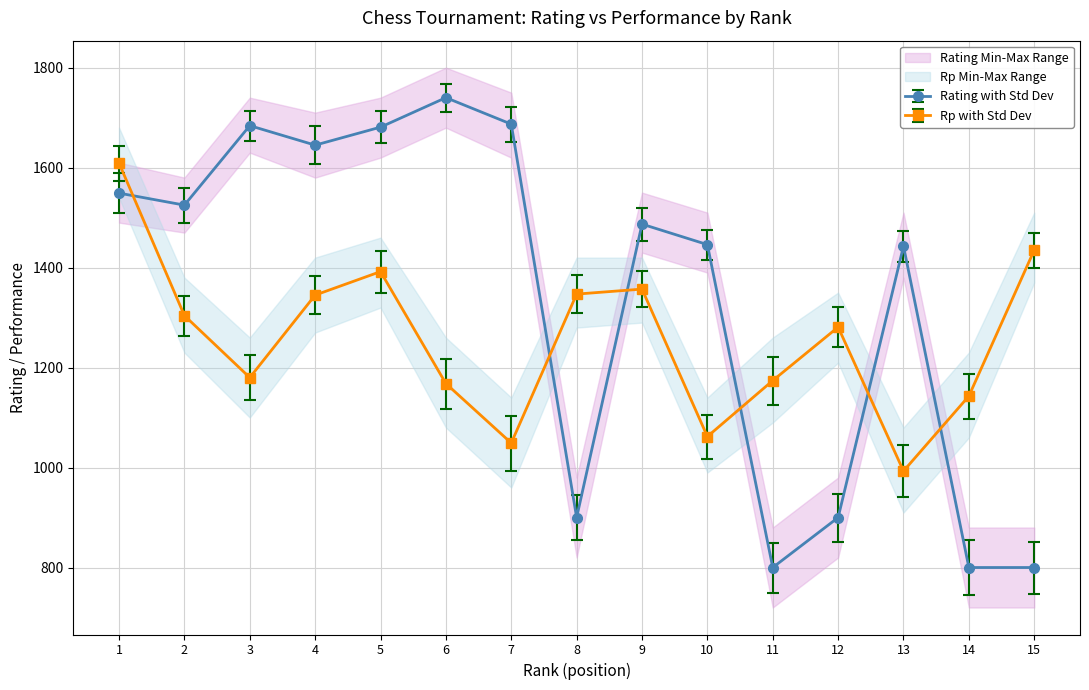

Rank the series at 2 from highest to lowest value.

Rating, Rp